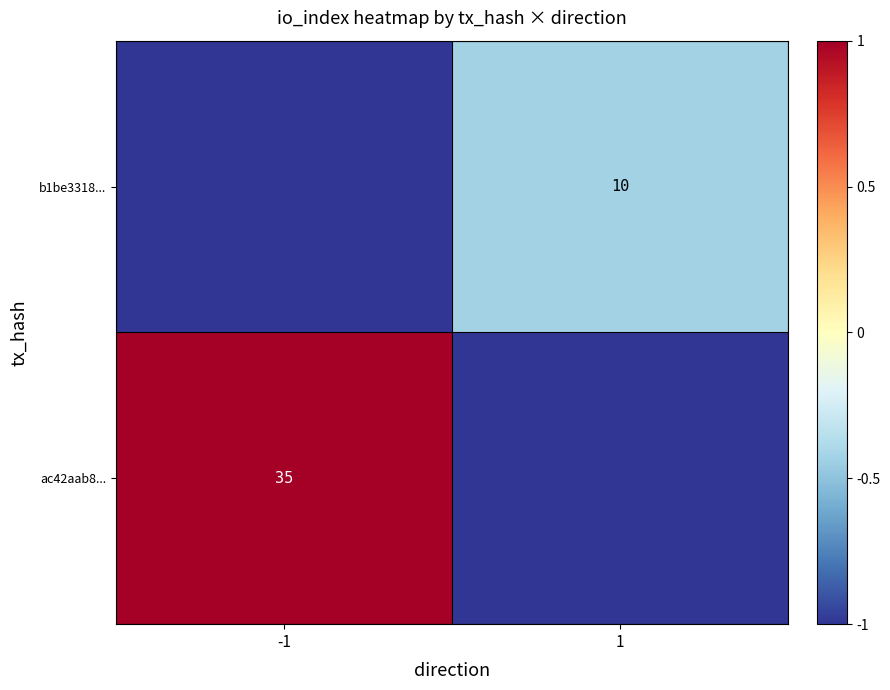

The ac42aab8... series shows 35 at -1. True or false?

True